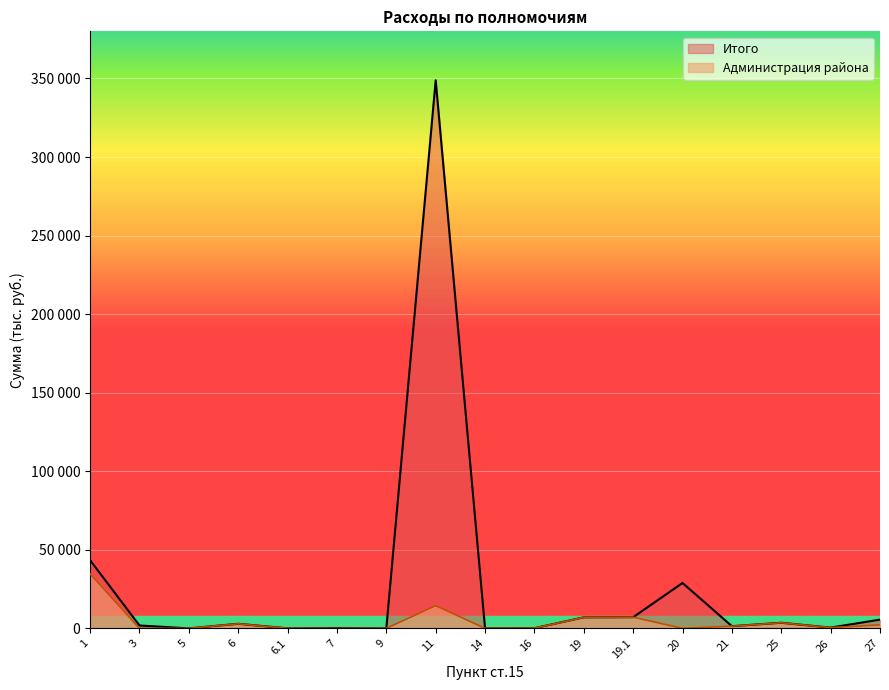

Where does the Итого series first go above 1817?

1